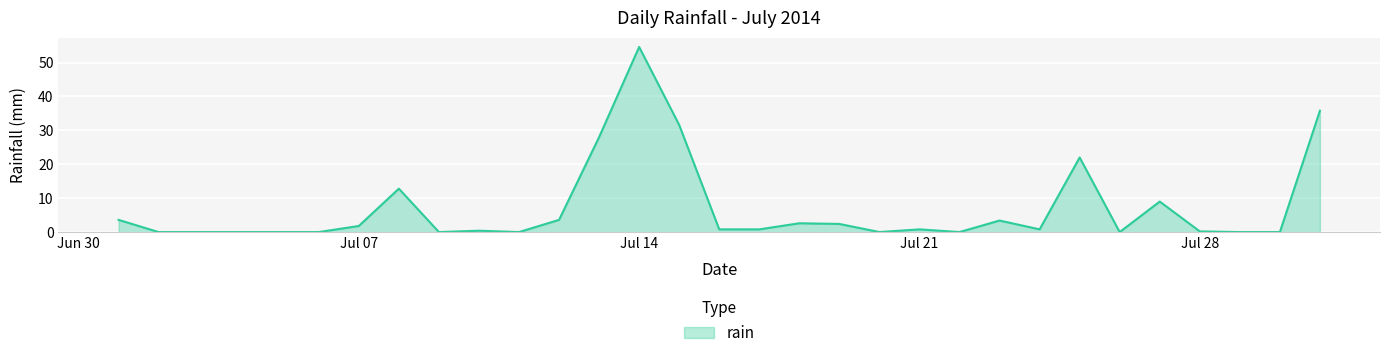

What is the difference between the maximum and minimum values?

54.6